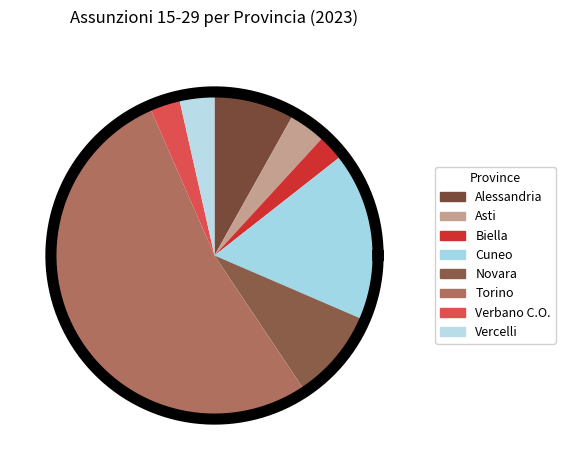

True or false: Cuneo accounts for 24% of the total.

False